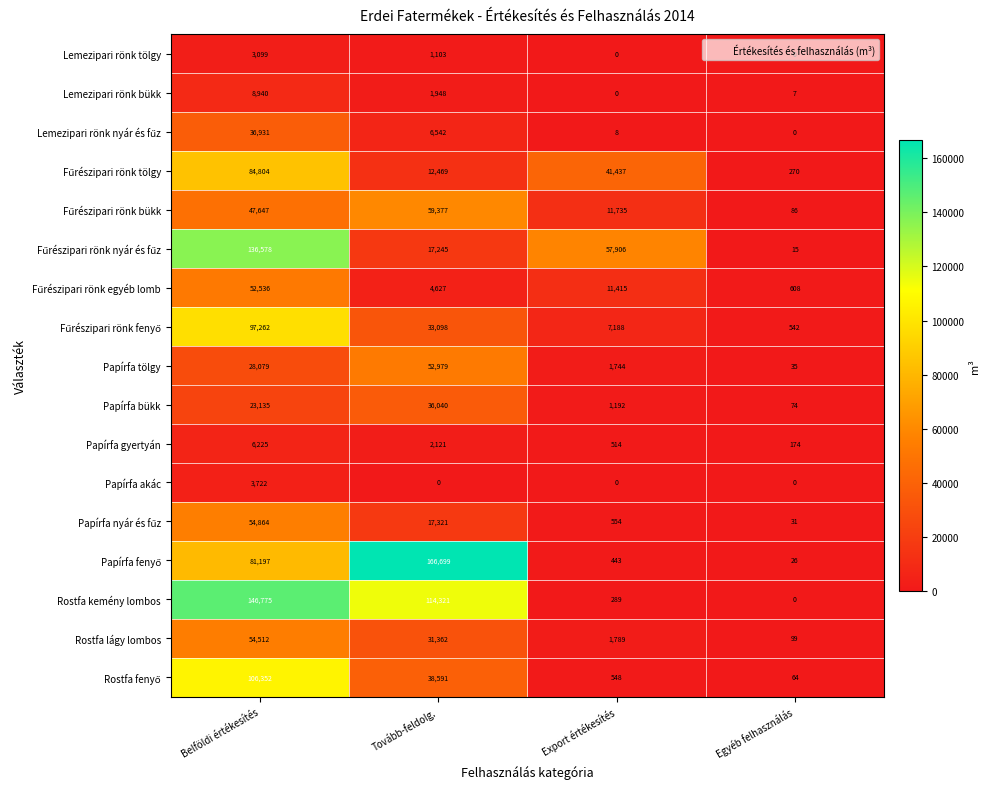

Where does the Papírfa gyertyán series first go above 2121?

Belföldi értékesítés